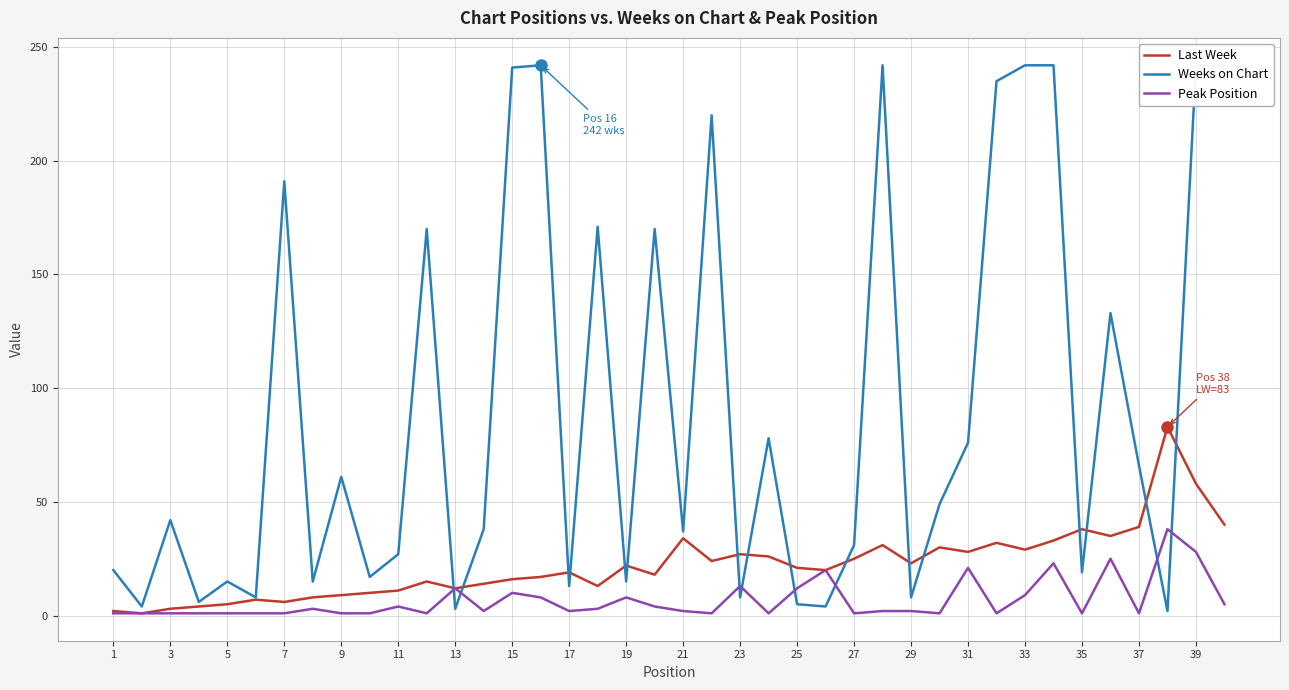

In Peak Position, how many points are lower than both neighbors (excluding endpoints)?

10